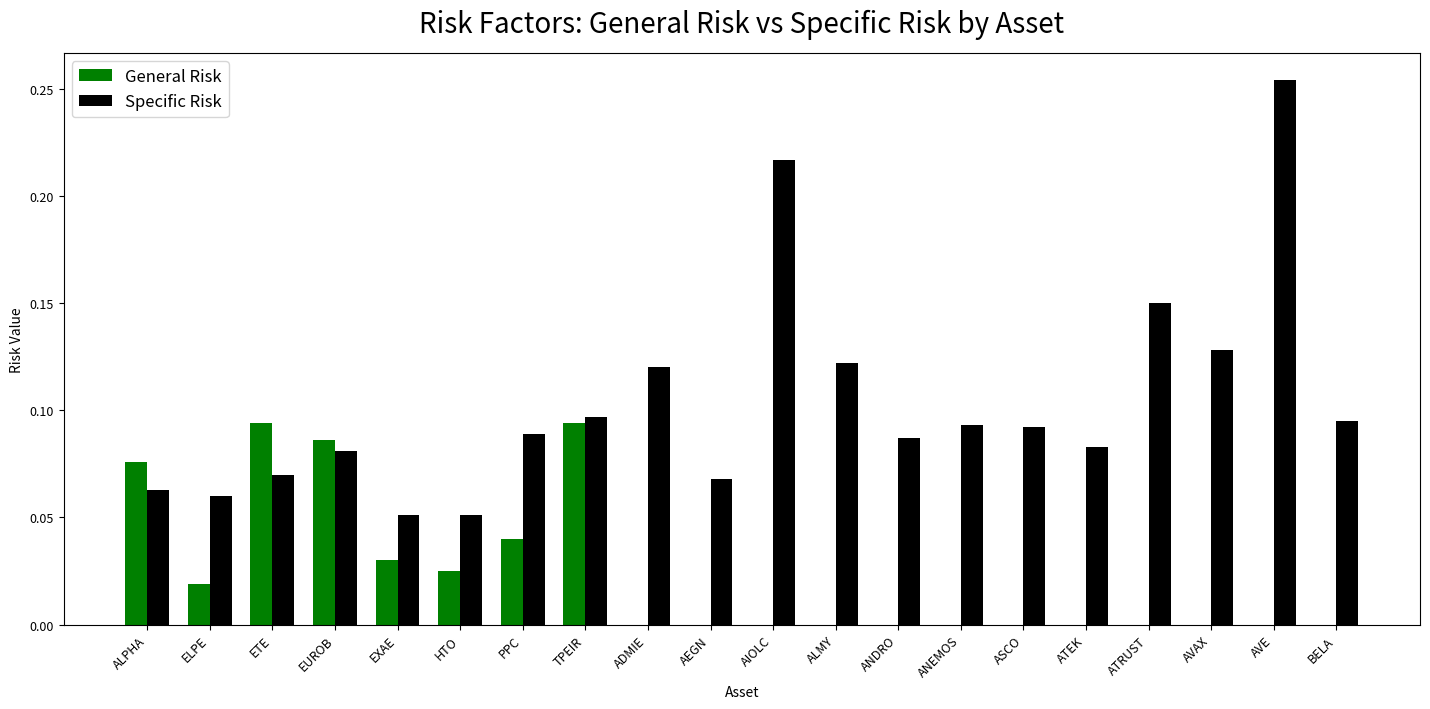

Which series has the largest total across all categories?

Specific Risk